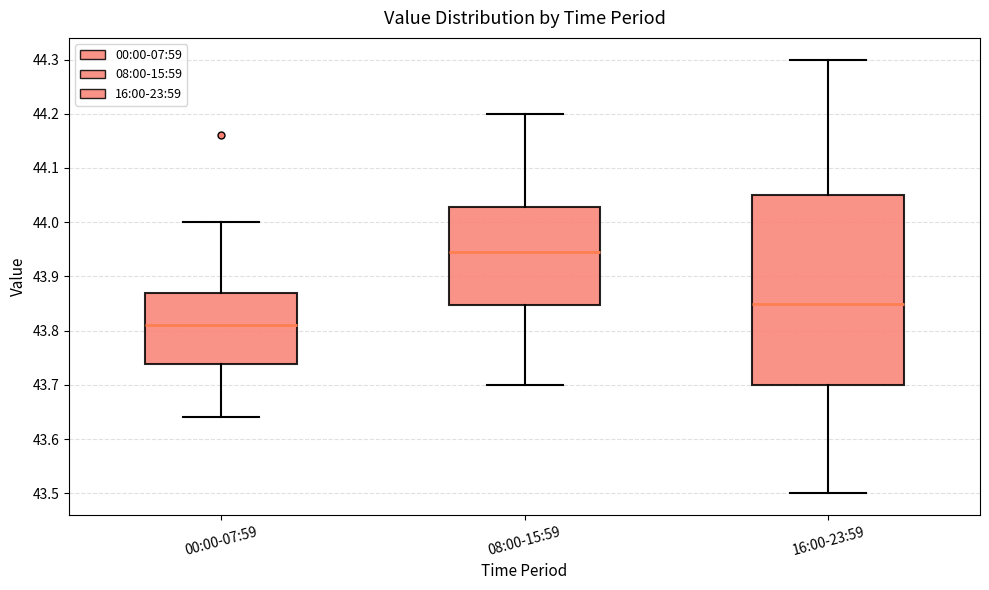

Which box has the lowest median line?

00:00-07:59